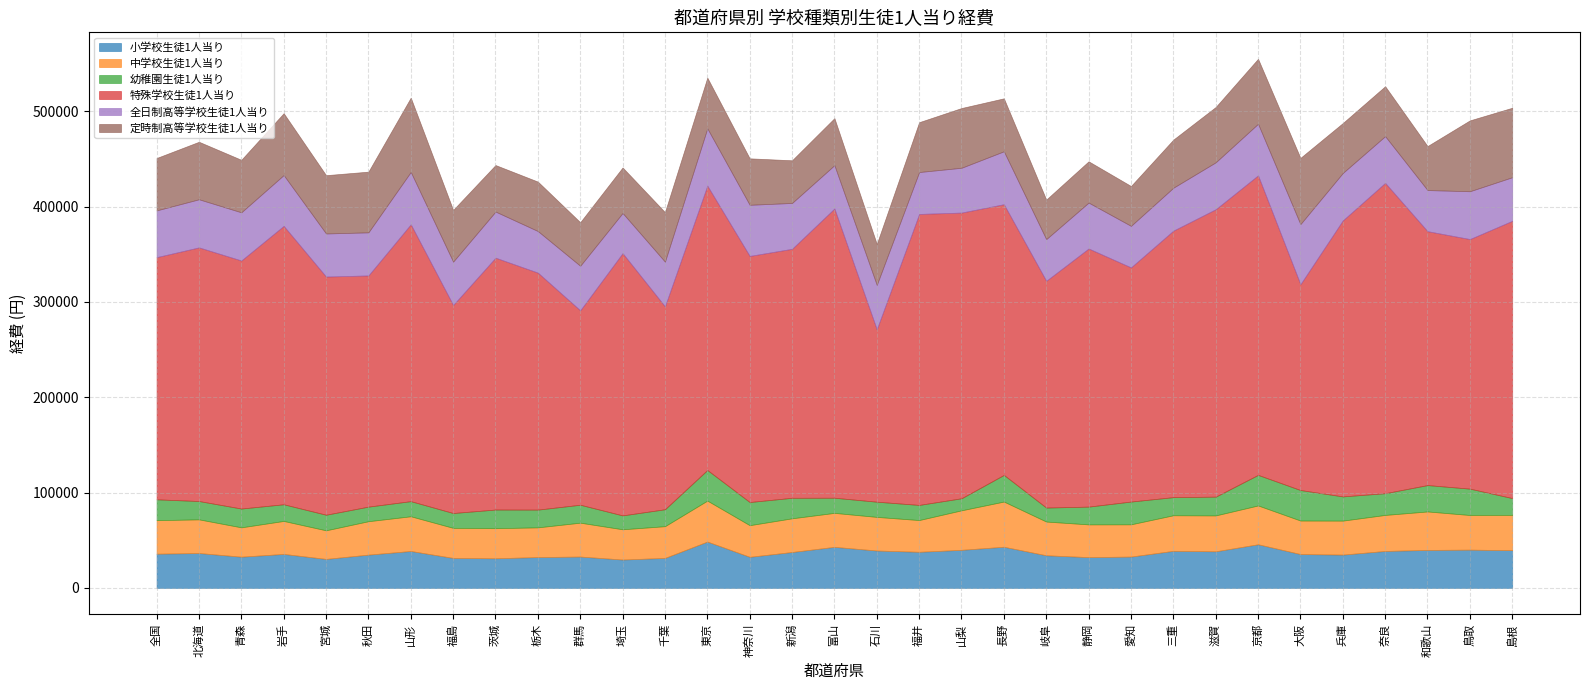

Is it true that 特殊学校生徒1人当り equals 242488 at 秋田?

True